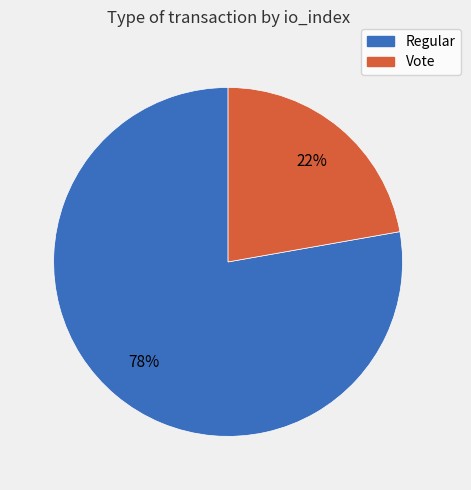

Do Regular and Vote together represent more than half of the pie?

Yes